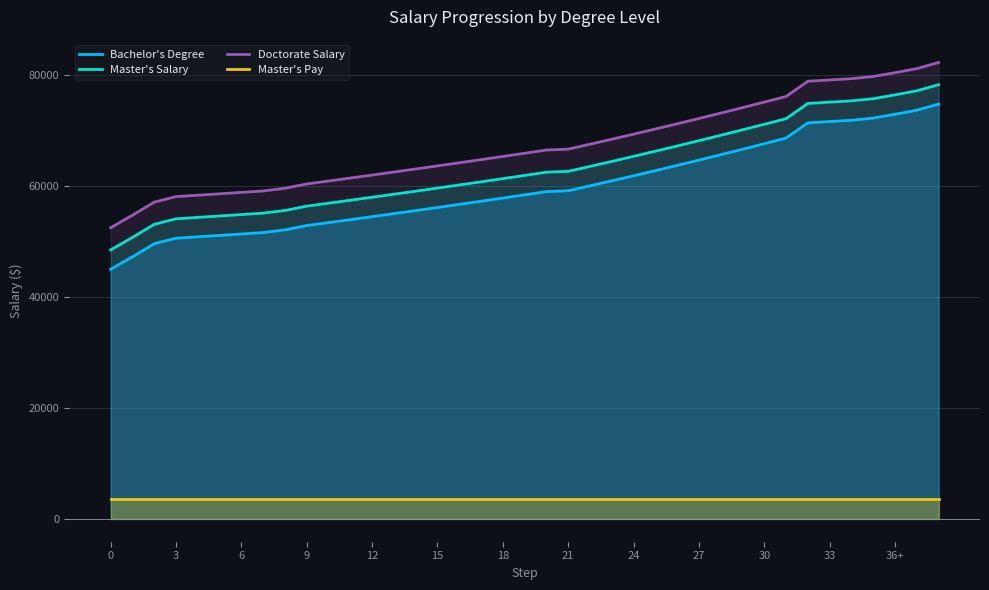

What is the difference between the highest and lowest values at 17?

61272.2